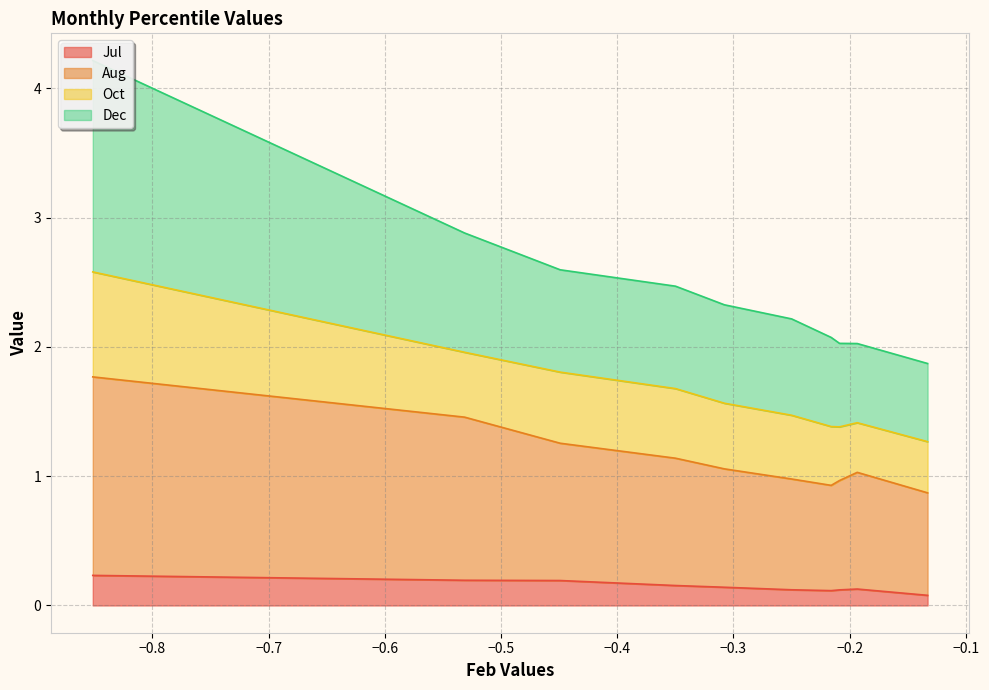

At how many categories does at least one series exceed 3?

1